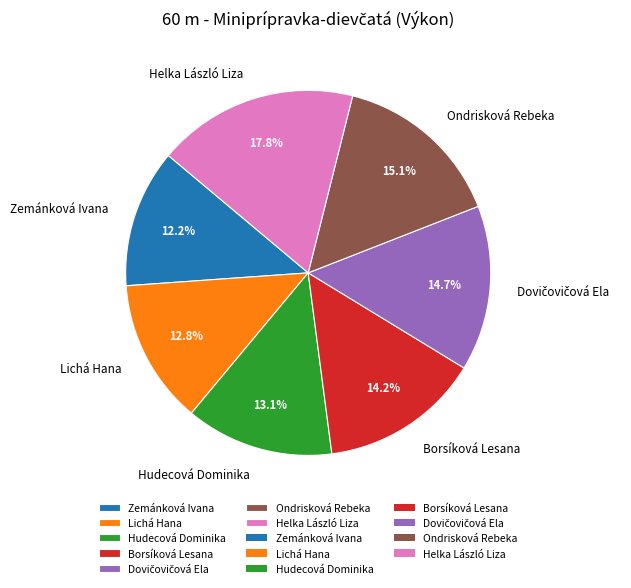

What is the ratio of the value at Helka László Liza to the value at Borsíková Lesana?

1.3